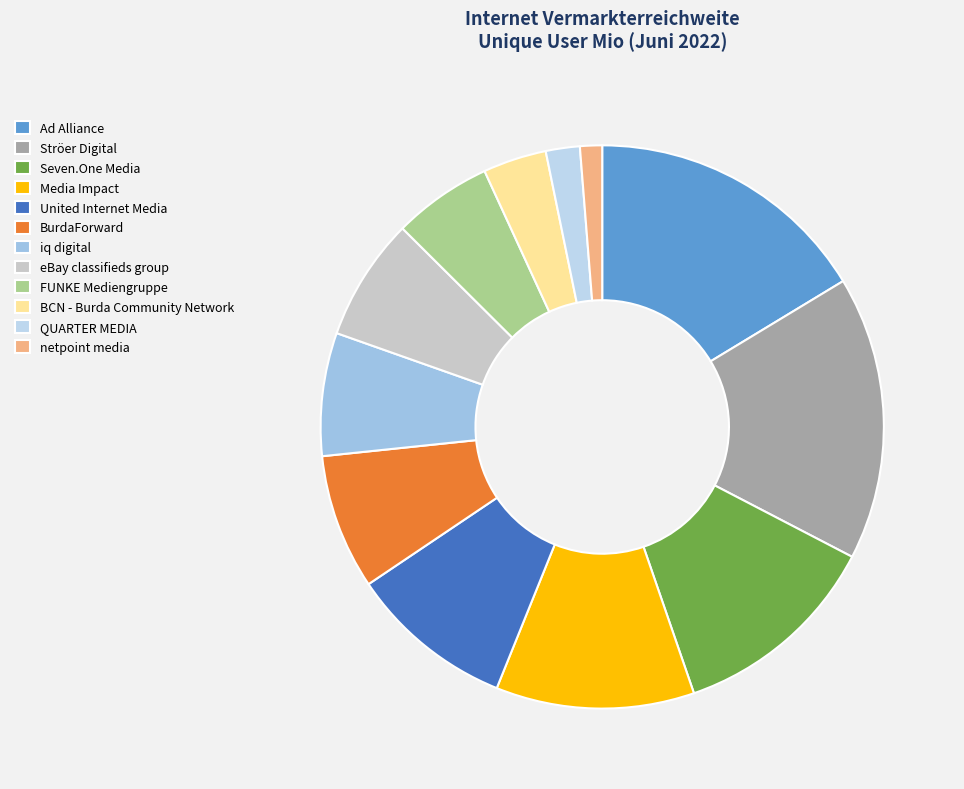

Approximately how many times larger is the value at United Internet Media compared to Seven.One Media?

0.8